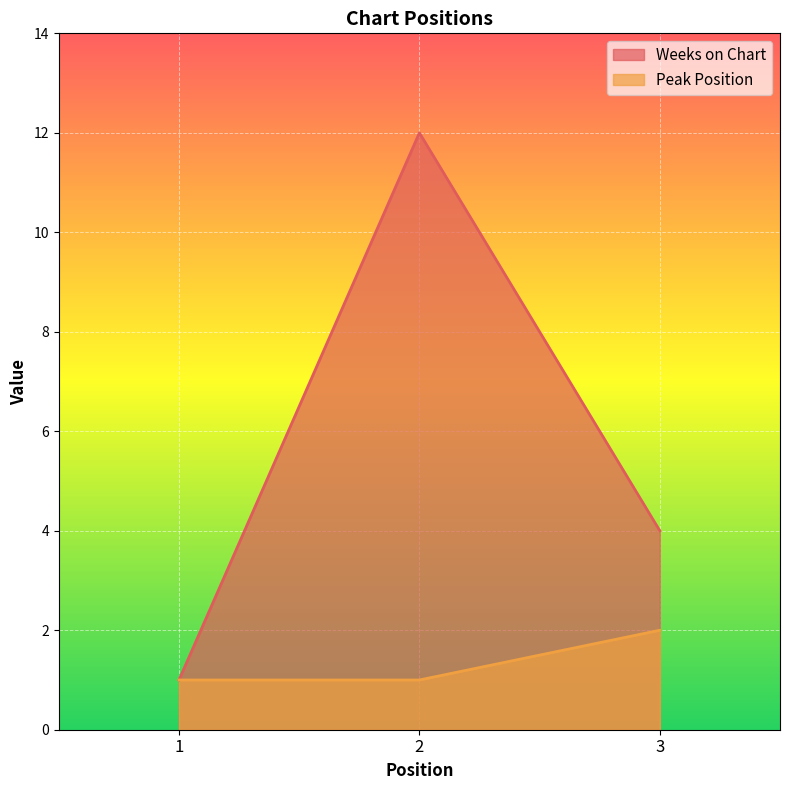

What is the average value of the Weeks on Chart series?

6